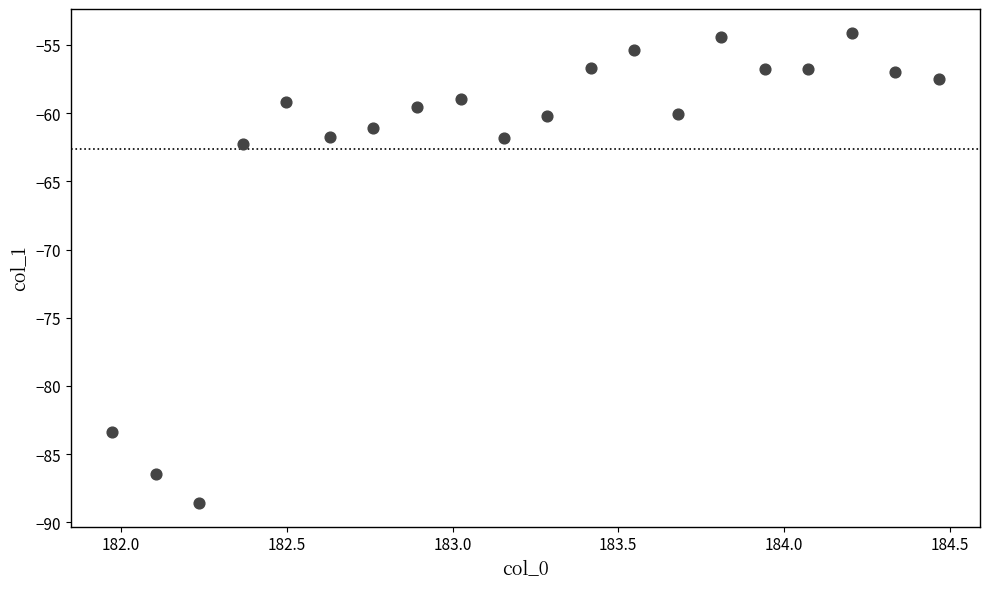

What Y value in the scatter plot is closest to -71?

-62.3